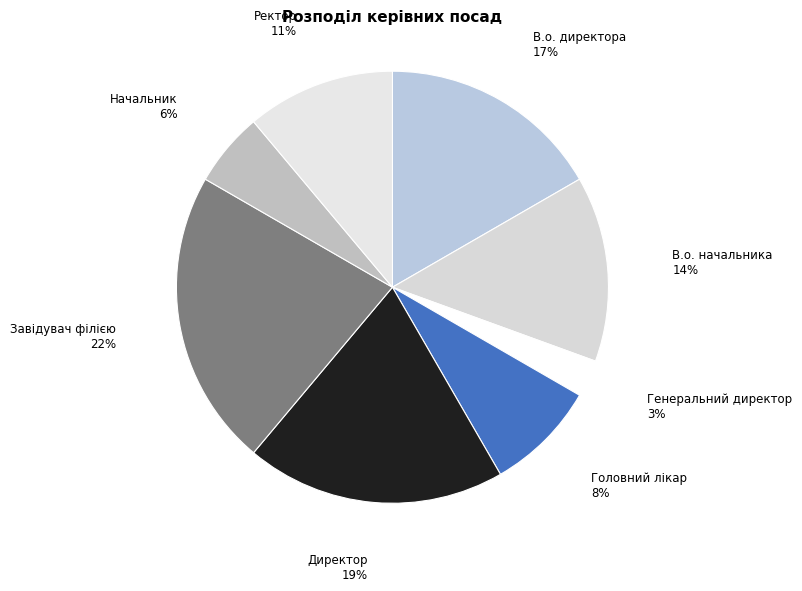

Is there any slice that represents more than half of the pie?

No